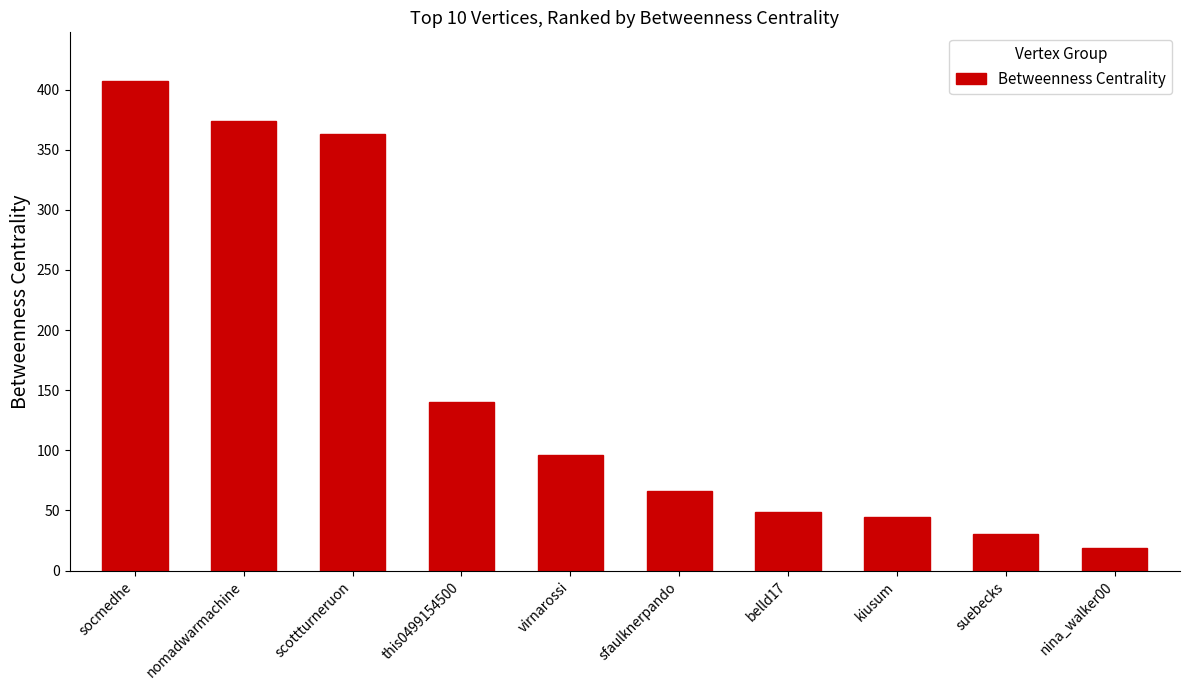

How many series are shown in this chart?

1